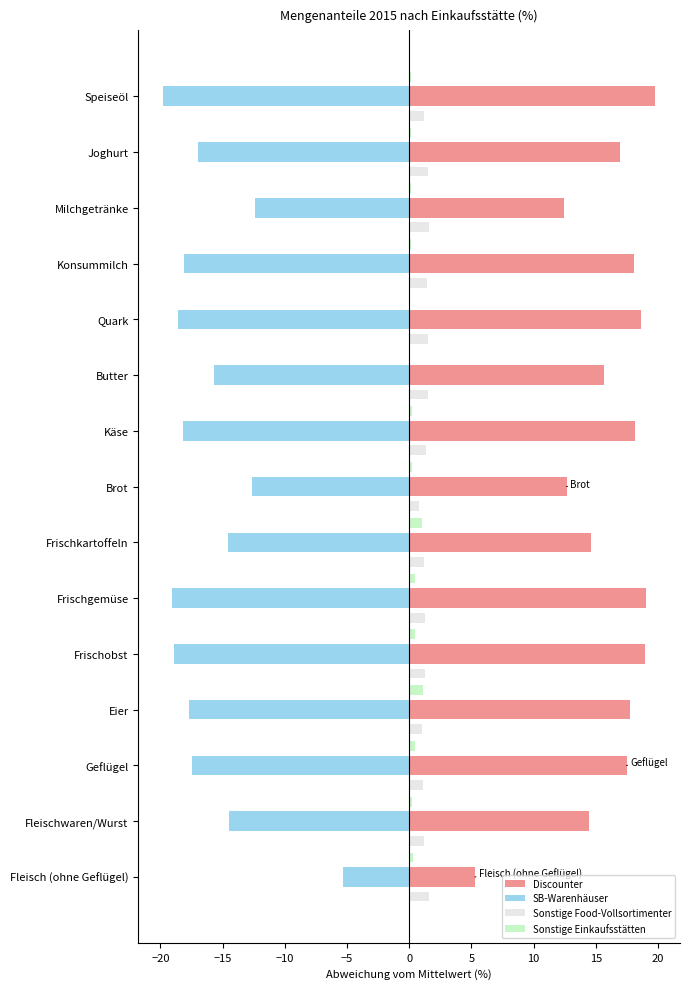

Count the number of categories in the chart.

15